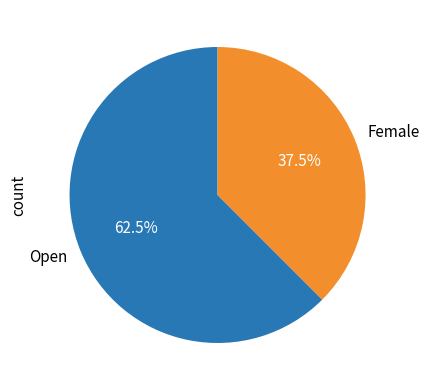

The Open slice represents 55% of the pie. True or false?

False